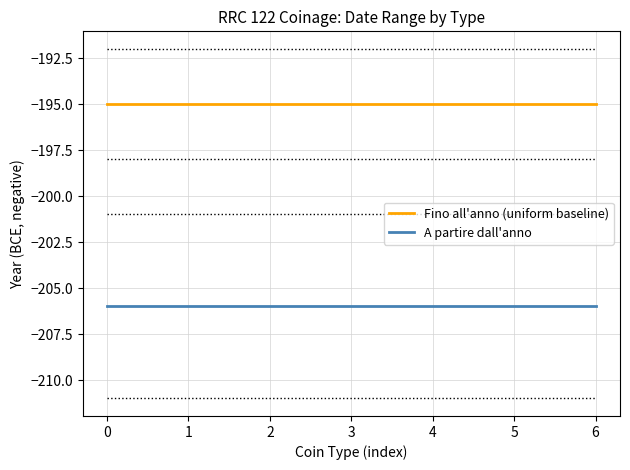

Reading right to left, list all the values displayed in this chart.

Fino all'anno (uniform baseline): -195	-195	-195	-195	-195	-195	-195
A partire dall'anno: -206	-206	-206	-206	-206	-206	-206